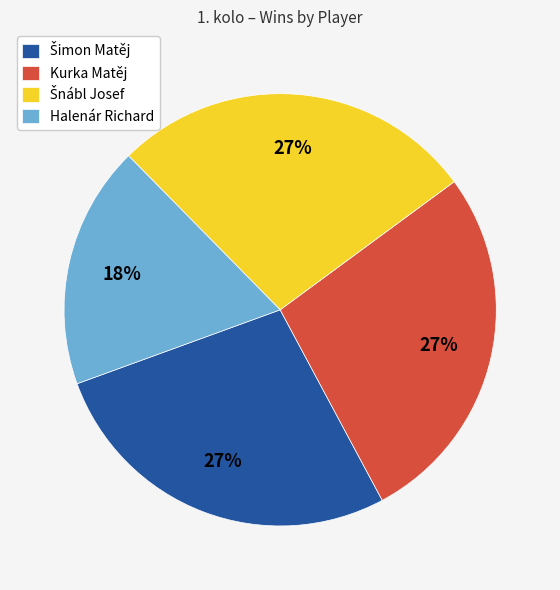

To the nearest percent, what percentage of the pie is Kurka Matěj?

27%